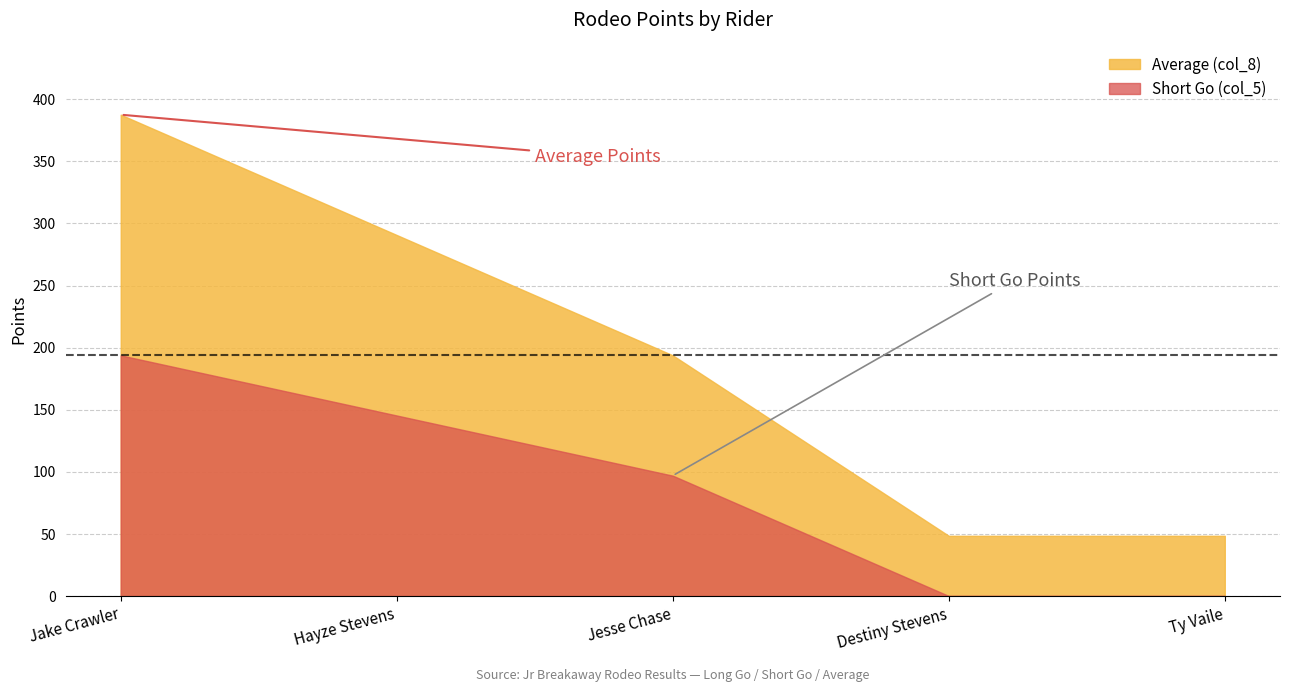

Reading left to right, transcribe all the data shown in this chart.

Average (col_8): Jake Crawler=387.6	Hayze Stevens=290.7	Jesse Chase=193.8	Destiny Stevens=48.5	Ty Vaile=48.5
Short Go (col_5): Jake Crawler=193.8	Hayze Stevens=145.3	Jesse Chase=96.9	Destiny Stevens=0.0	Ty Vaile=0.0